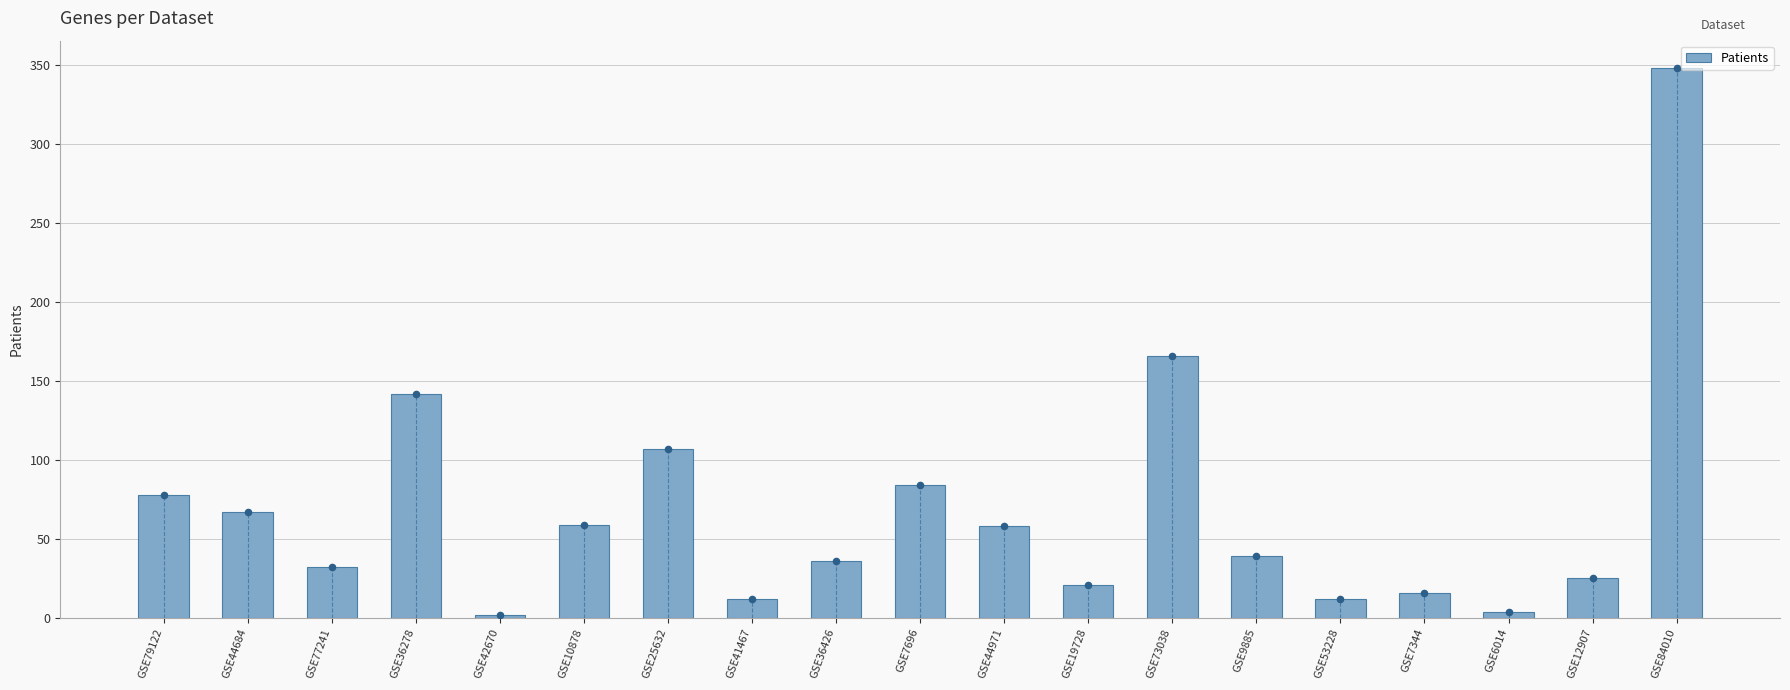

Approximately how many times larger is the value at GSE6014 compared to GSE79122?

0.1